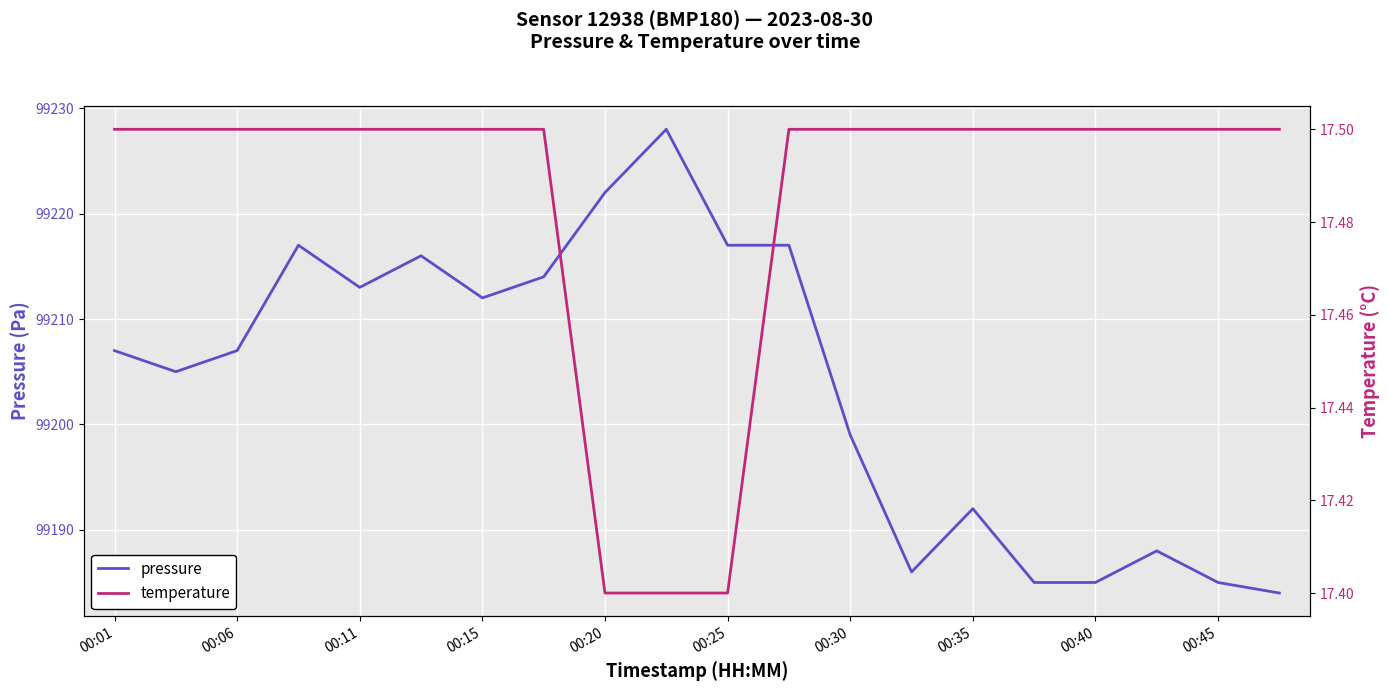

Reading left to right, what are all the values shown in this chart?

pressure: 99207.0	99205.0	99207.0	99217.0	99213.0	99216.0	99212.0	99214.0	99222.0	99228.0	99217.0	99217.0	99199.0	99186.0	99192.0	99185.0	99185.0	99188.0	99185.0	99184.0
temperature: 17.5	17.5	17.5	17.5	17.5	17.5	17.5	17.5	17.4	17.4	17.4	17.5	17.5	17.5	17.5	17.5	17.5	17.5	17.5	17.5